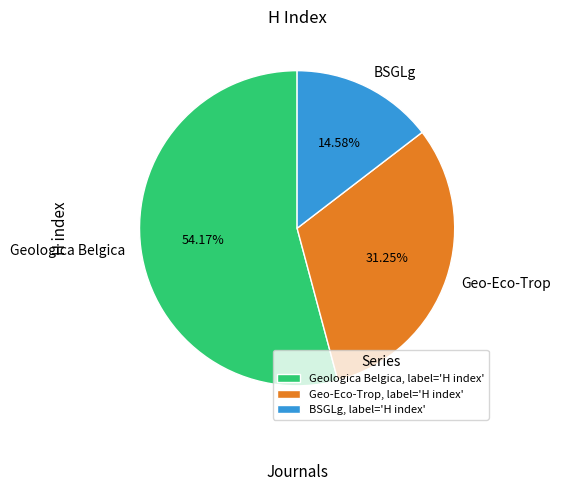

Between Geologica Belgica and BSGLg, which is larger?

Geologica Belgica